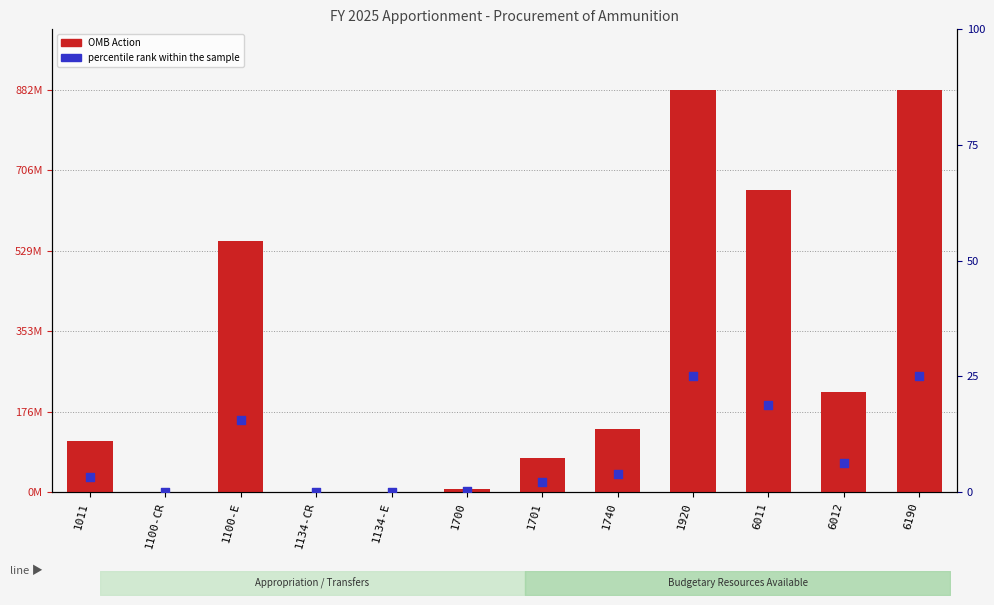

Which series contains the lowest Y value?

OMB Action